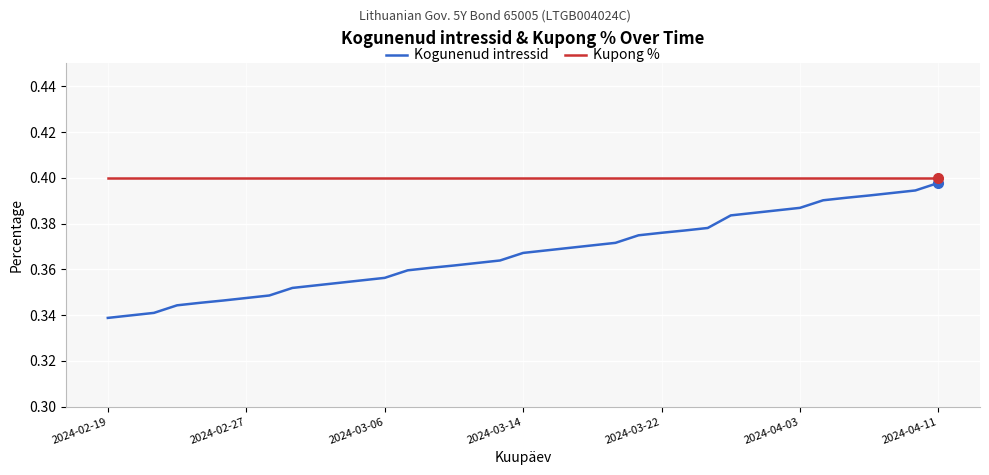

True or false: Kupong % and Kogunenud intressid intersect in this chart.

False